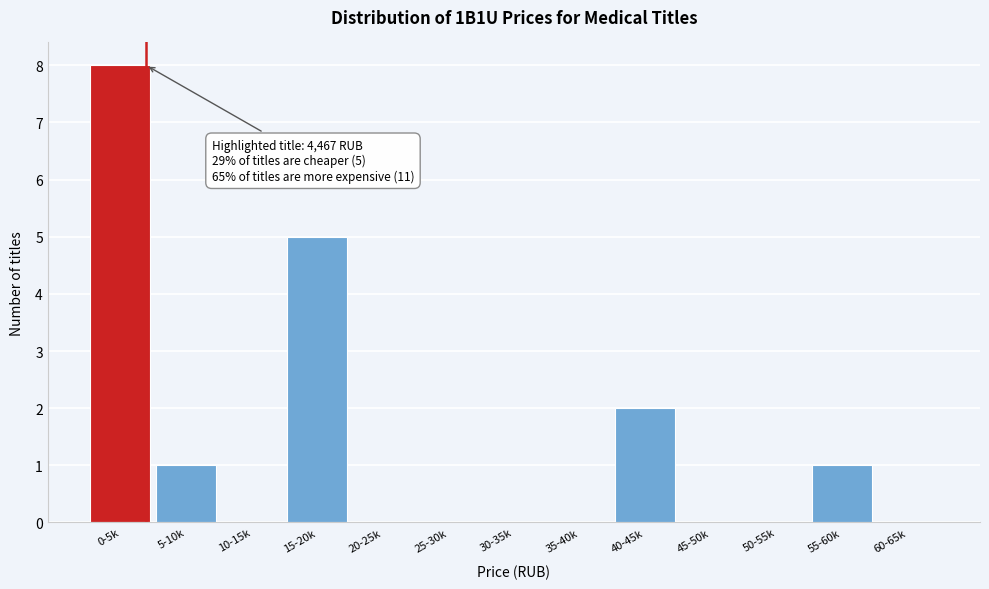

Reading left to right, what are all the values shown in this chart?

0-5k=8	5-10k=1	10-15k=0	15-20k=5	20-25k=0	25-30k=0	30-35k=0	35-40k=0	40-45k=2	45-50k=0	50-55k=0	55-60k=1	60-65k=0